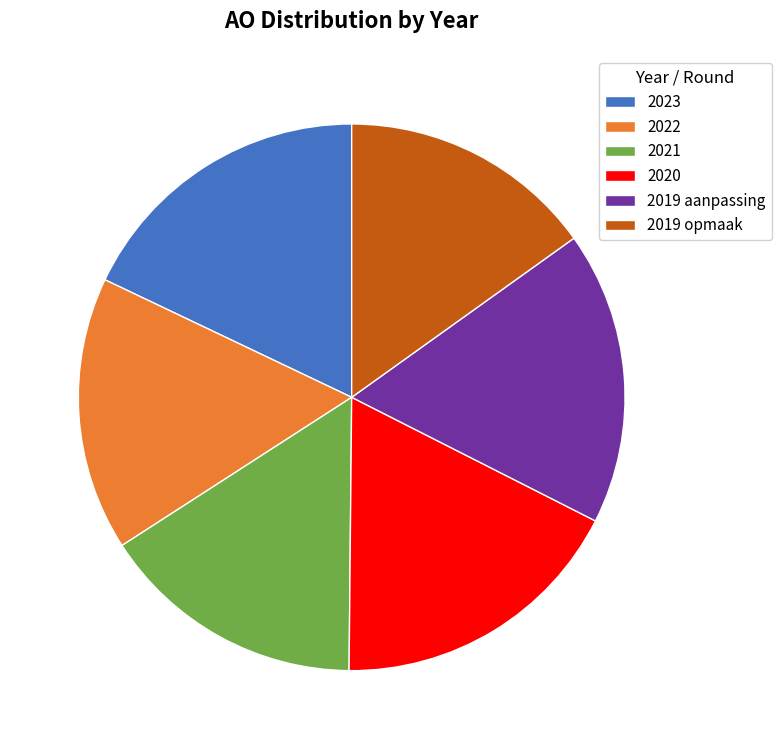

True or false: 2019 opmaak accounts for 15% of the total.

True